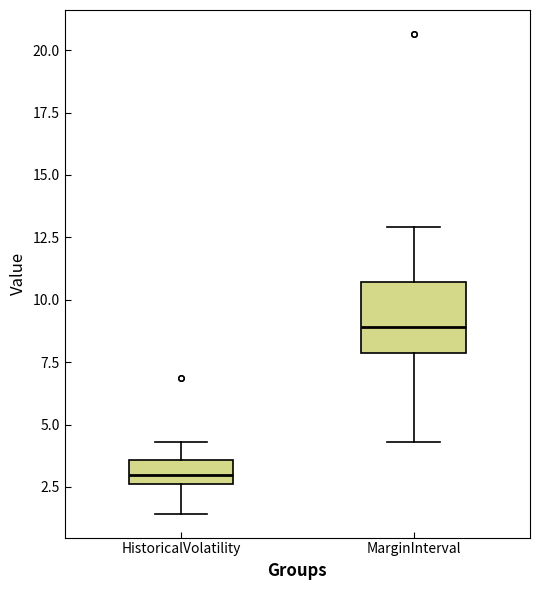

Which box has the highest median line?

MarginInterval